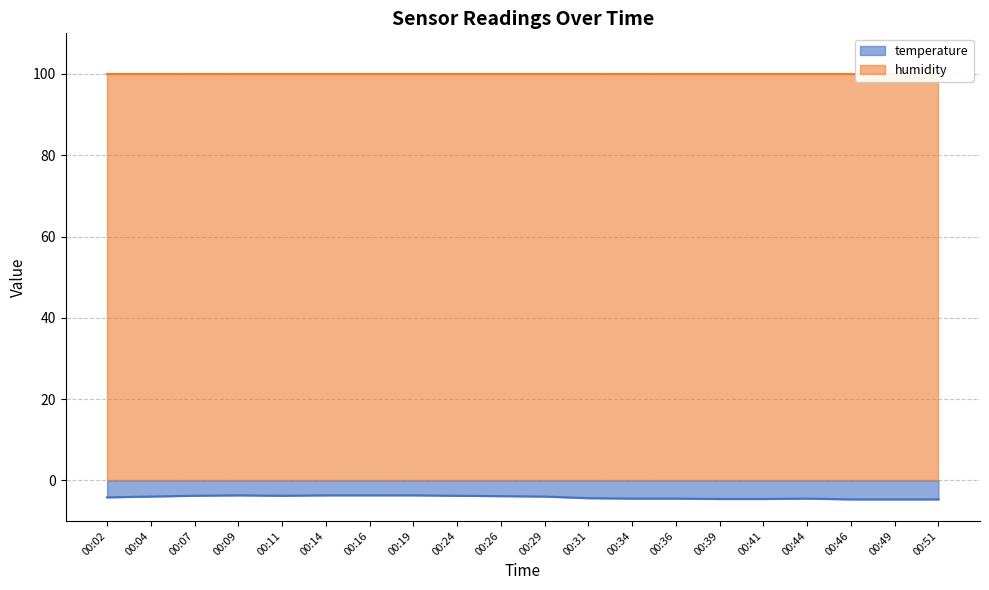

At which label does the data first exceed -4?

00:07